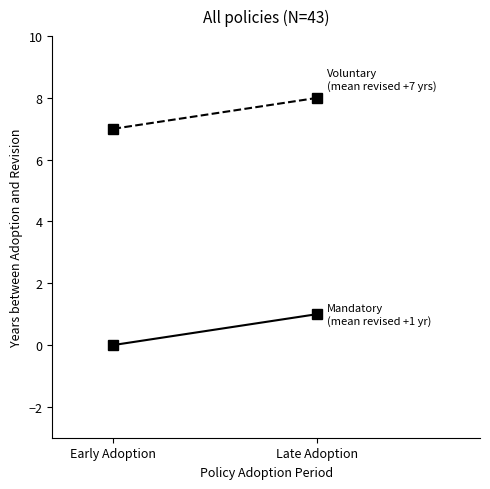

Is it true that Mandatory (b= low [CI]) equals 1 at Late Adoption?

True